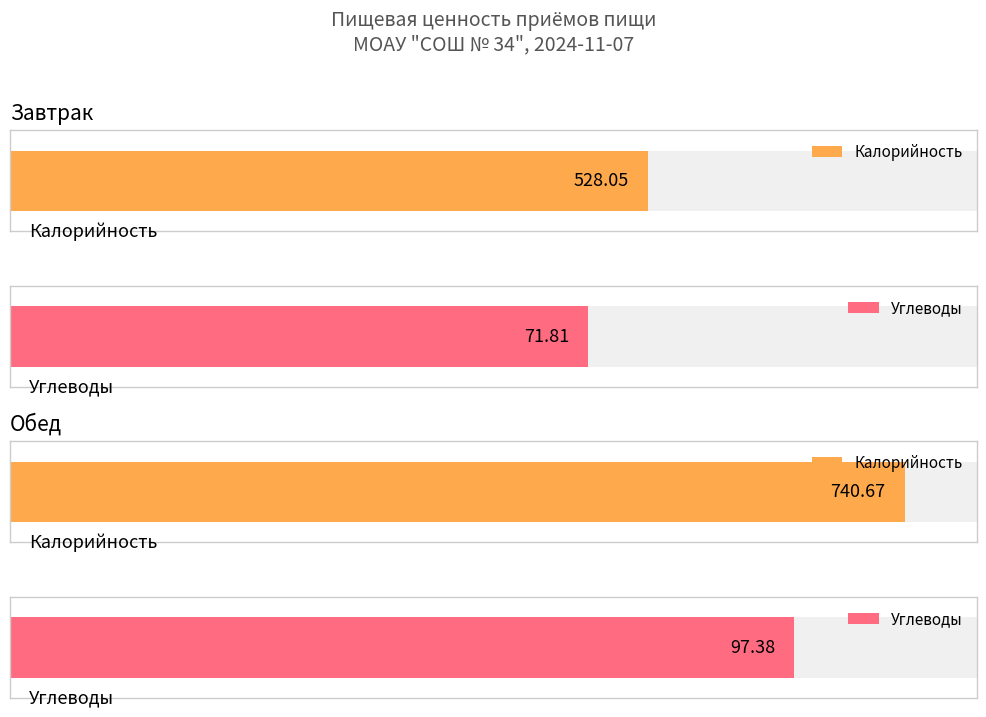

What is the label of the 1st bar from the right?

Обед